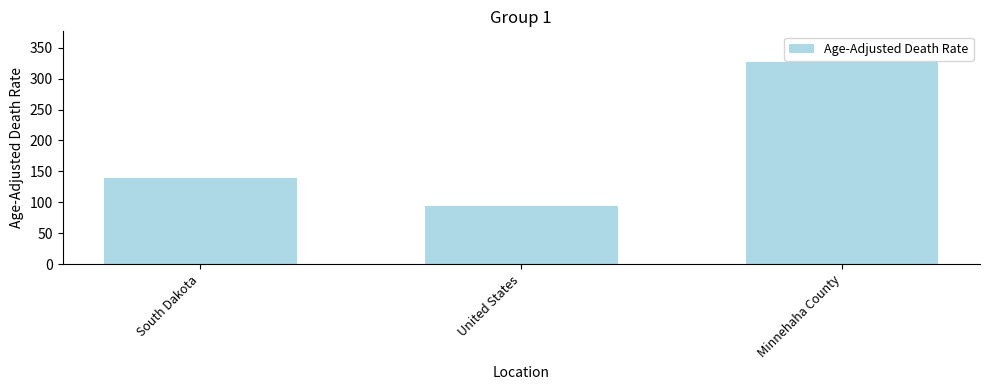

Is it true that the value at Minnehaha County is 327.3?

True